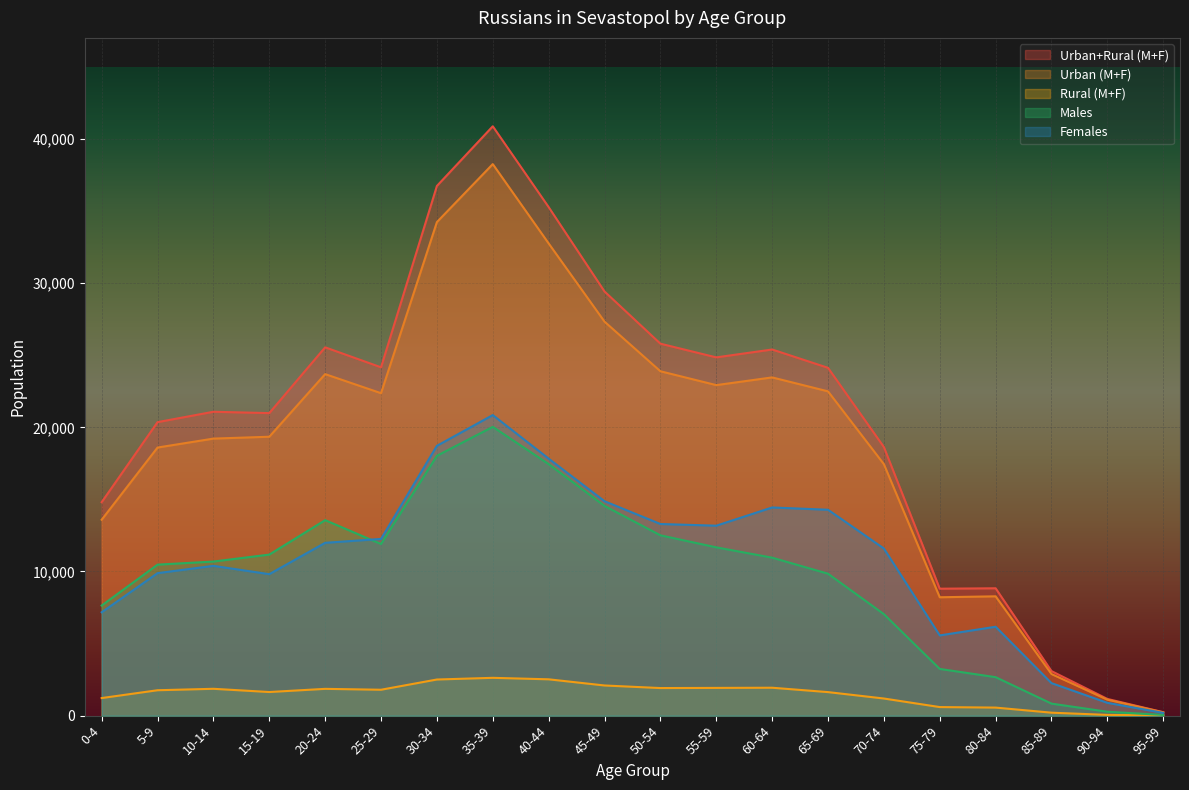

List the labels in order of Males value, largest first.

35-39, 30-34, 40-44, 45-49, 20-24, 50-54, 25-29, 55-59, 15-19, 60-64, 10-14, 5-9, 65-69, 0-4, 70-74, 75-79, 80-84, 85-89, 90-94, 95-99